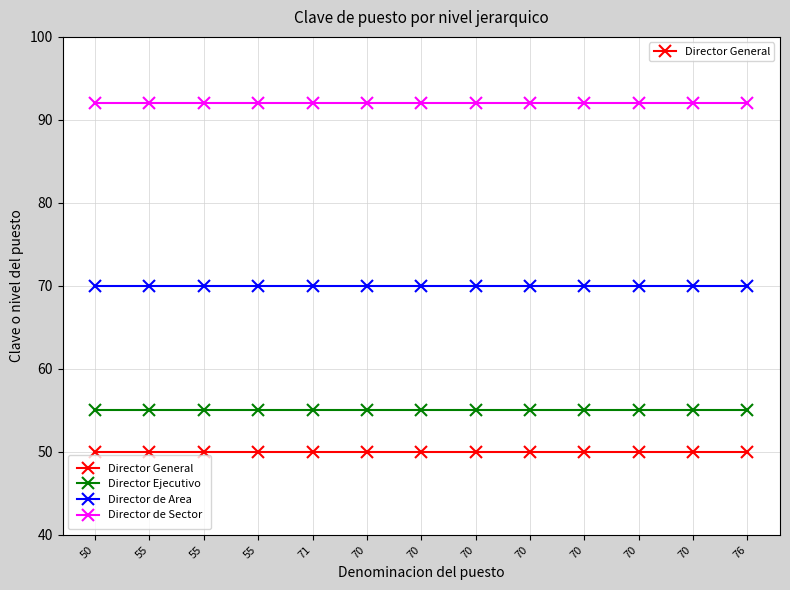

How many categories are shown in the chart?

13